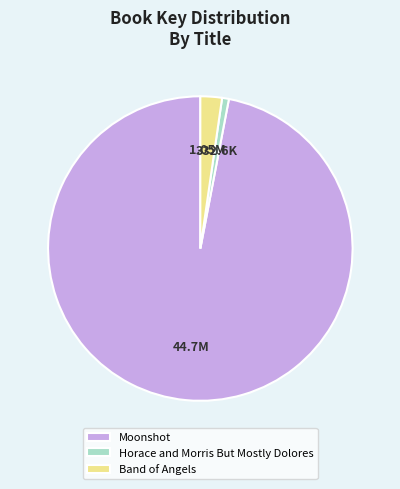

Which slice is the largest?

Moonshot